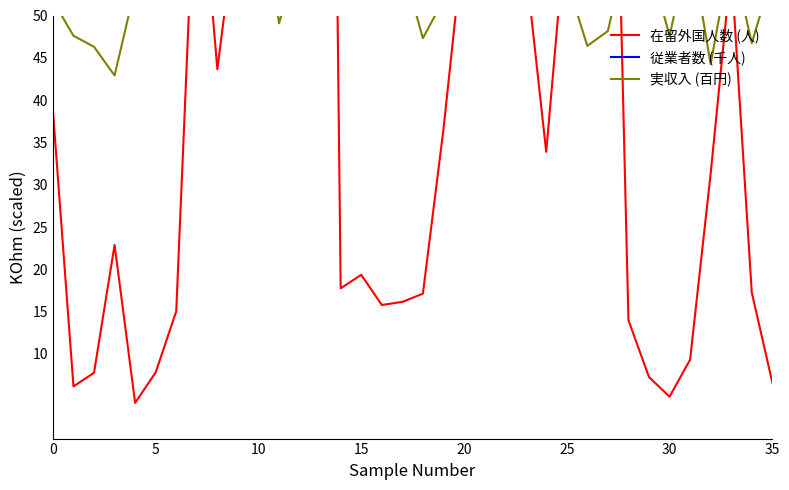

The value of 従業者数 (千人) at 5 is 213.9. True or false?

False